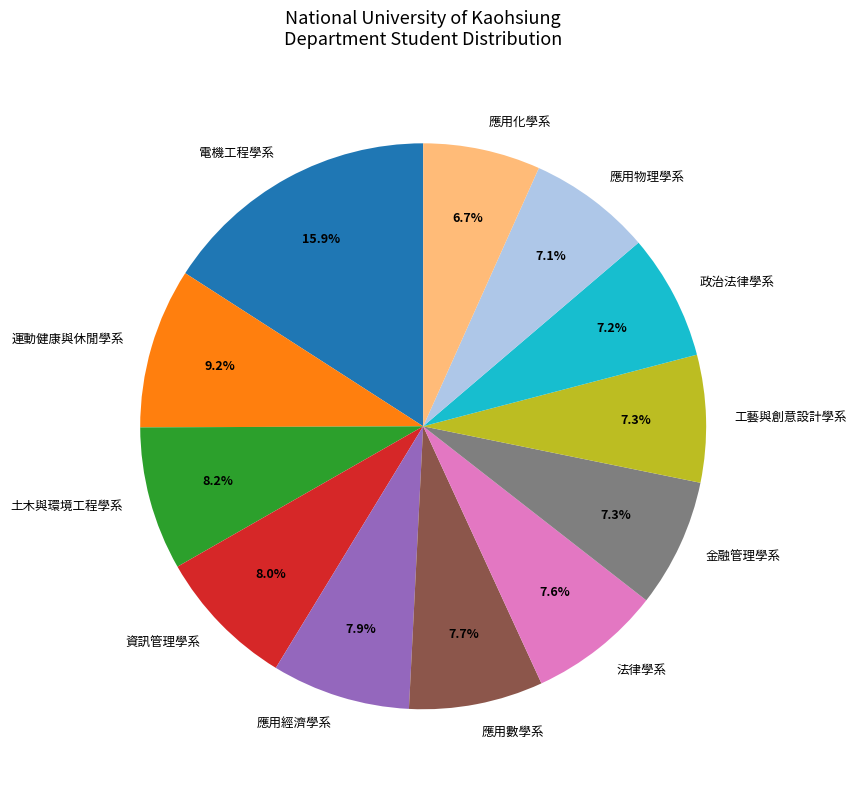

Between 應用數學系 and 土木與環境工程學系, which is larger?

土木與環境工程學系